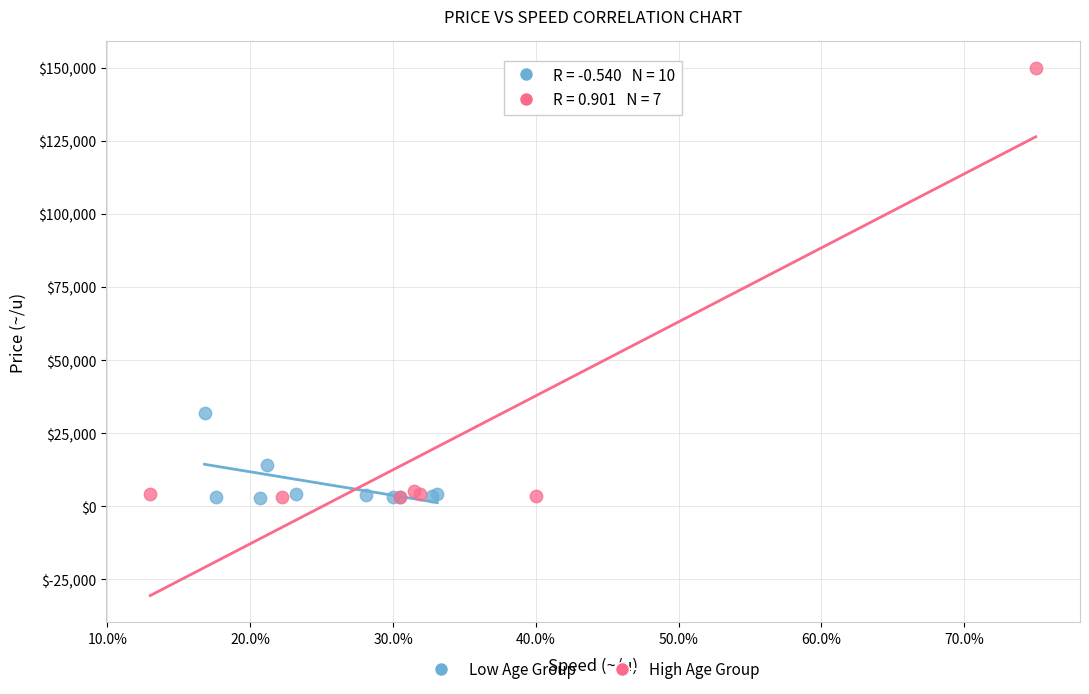

Which series contains the highest Y value?

High Age Group